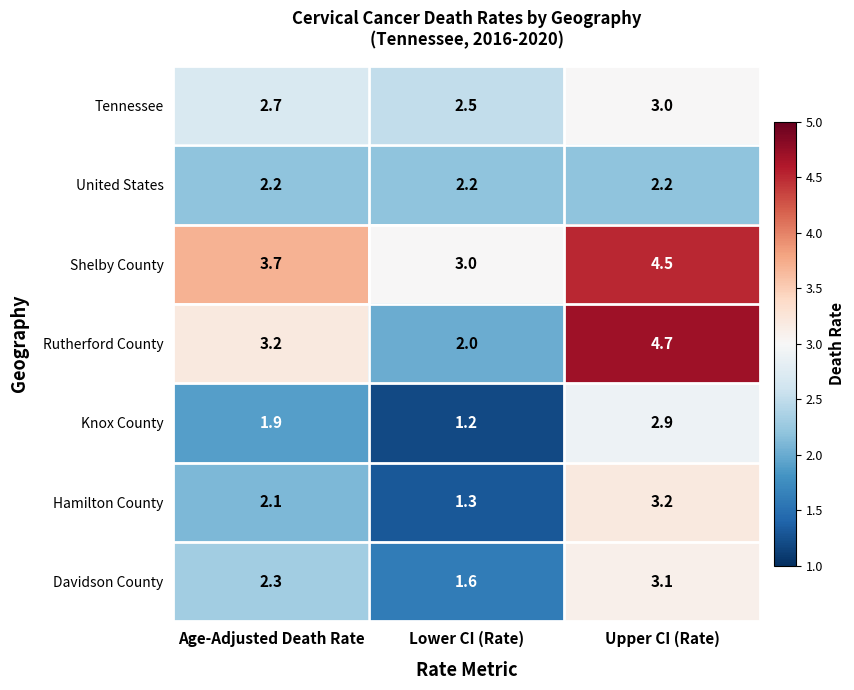

Is it true that Knox County equals 1.9 at Age-Adjusted Death Rate?

True